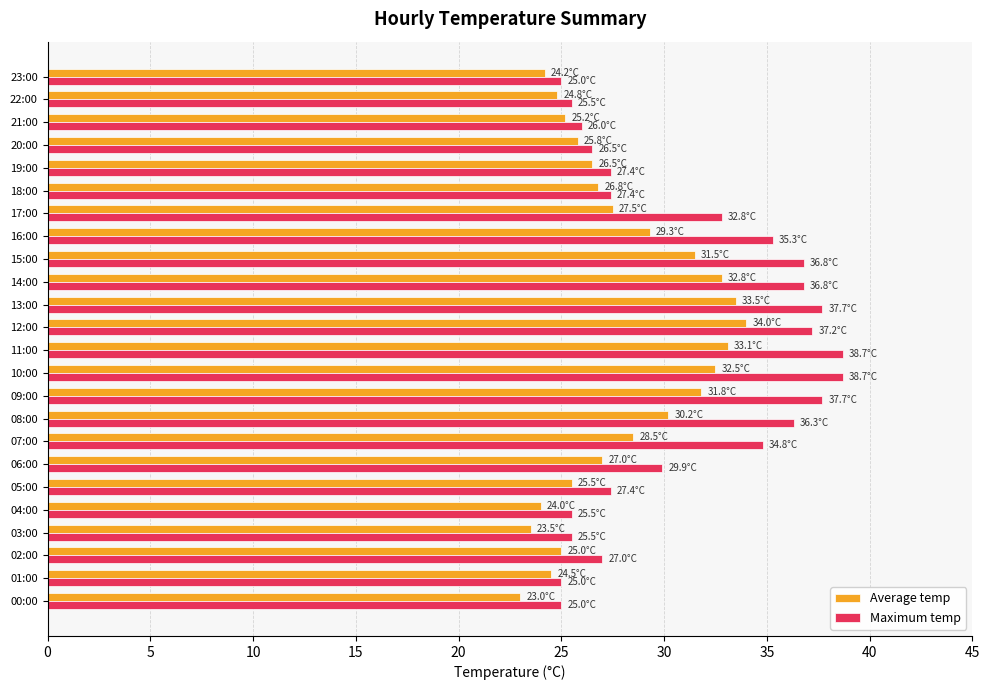

How many data points does each series have?

24